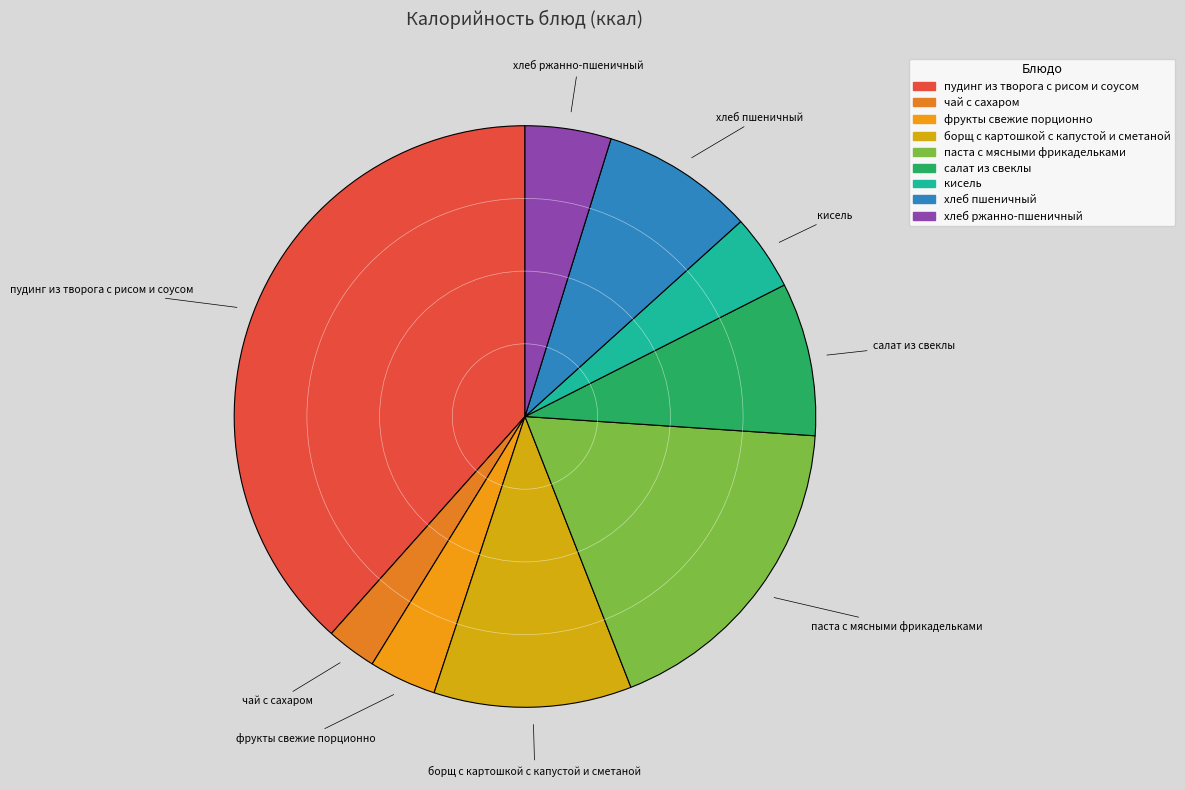

Which has a higher value, пудинг из творога с рисом и соусом or кисель?

пудинг из творога с рисом и соусом